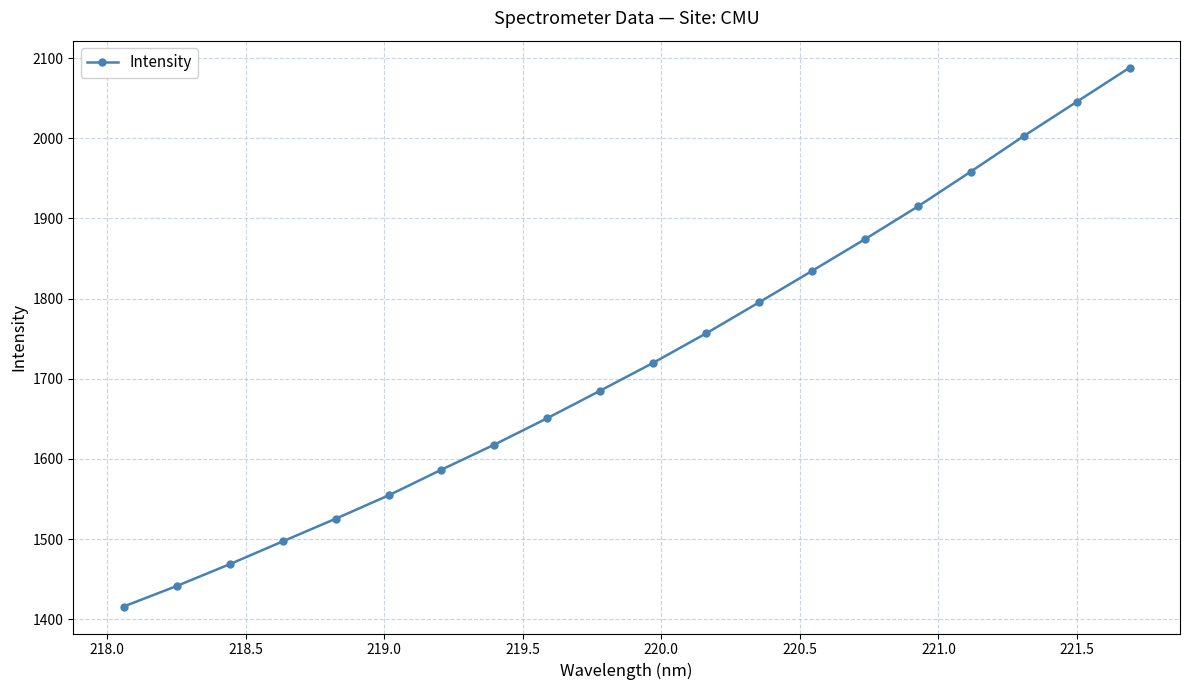

What is the value of the 6th point from the left?

1554.4